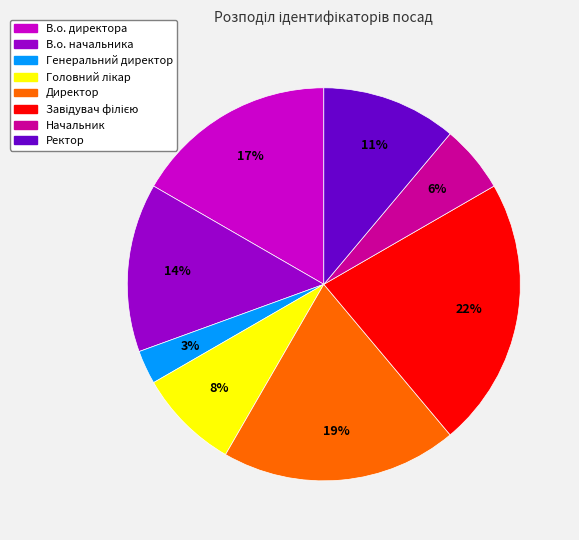

Is there a majority slice in this chart?

No